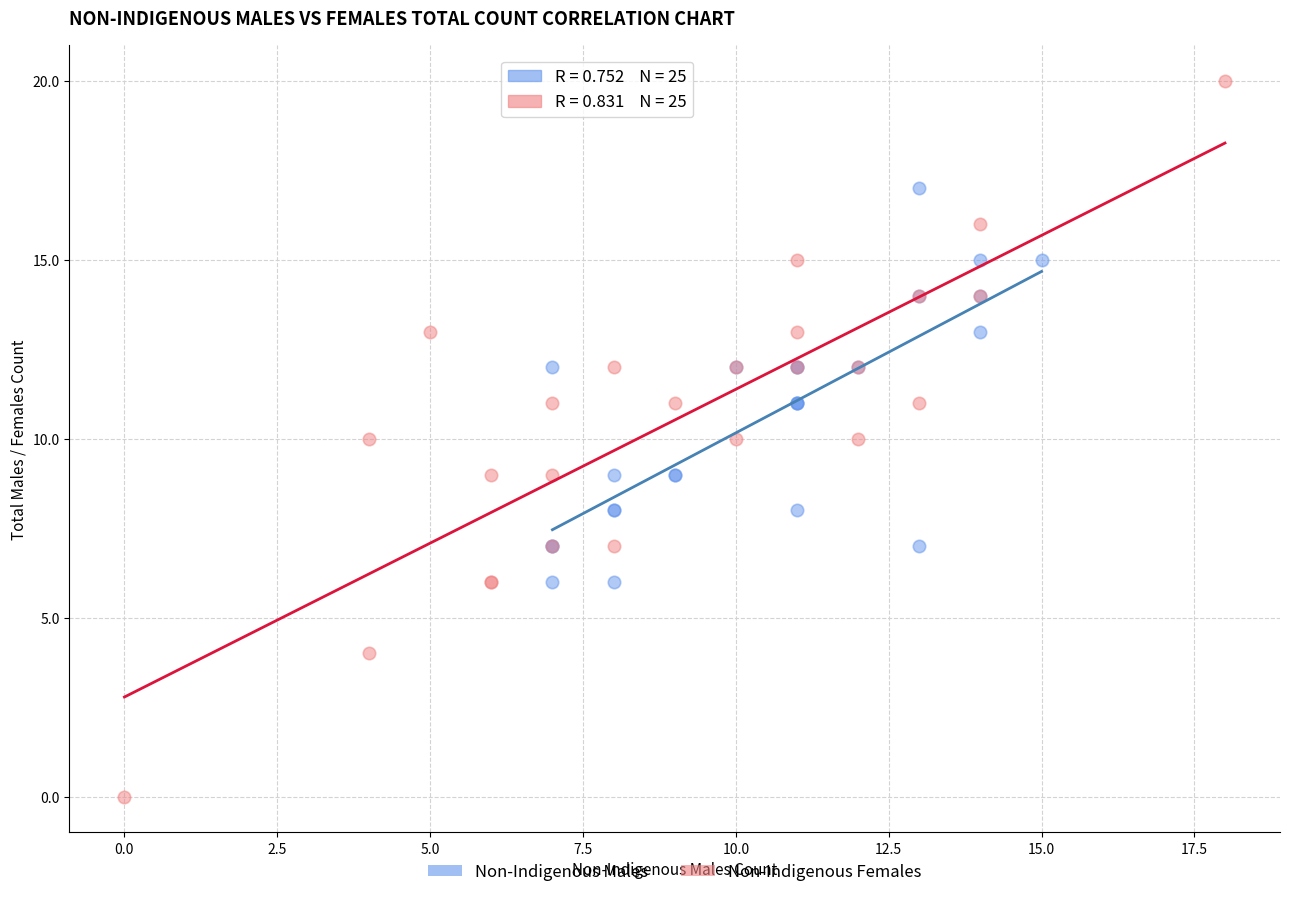

Which series reaches the maximum Y coordinate?

Non-Indigenous Females